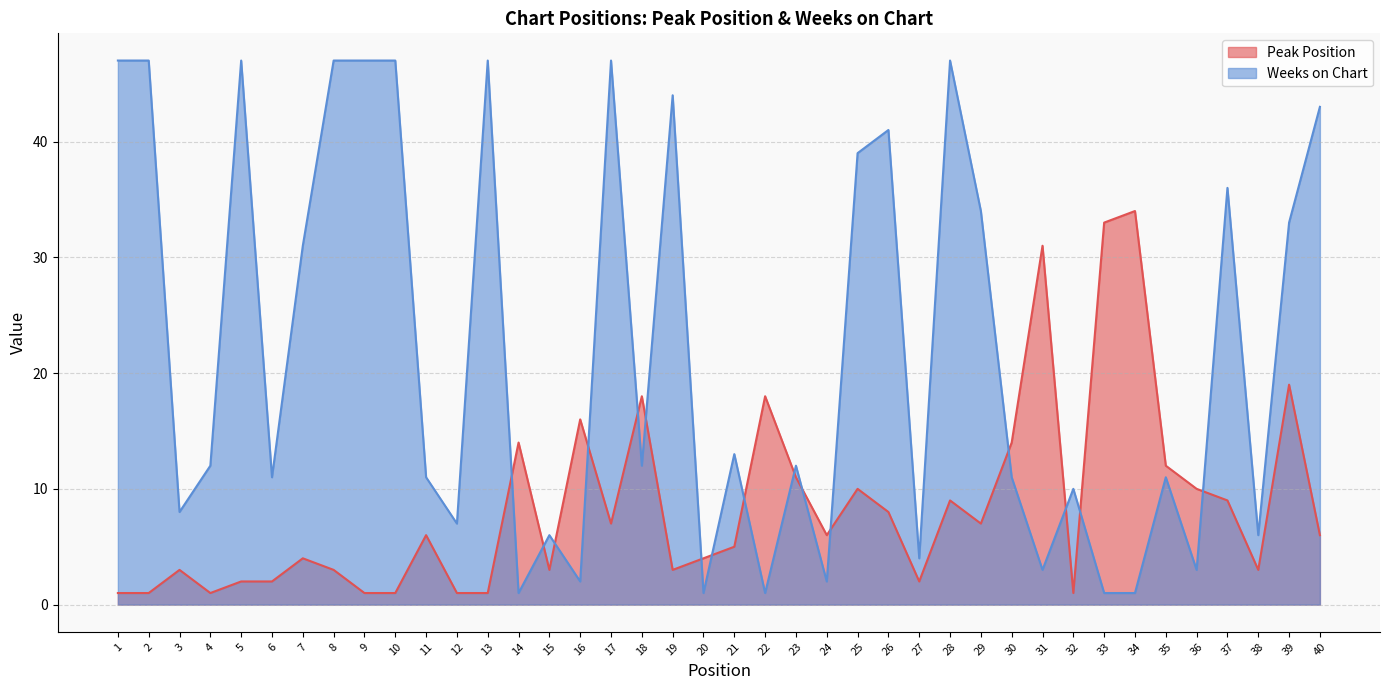

Is the value of Weeks on Chart at 26 greater than the value of Peak Position at 19?

Yes